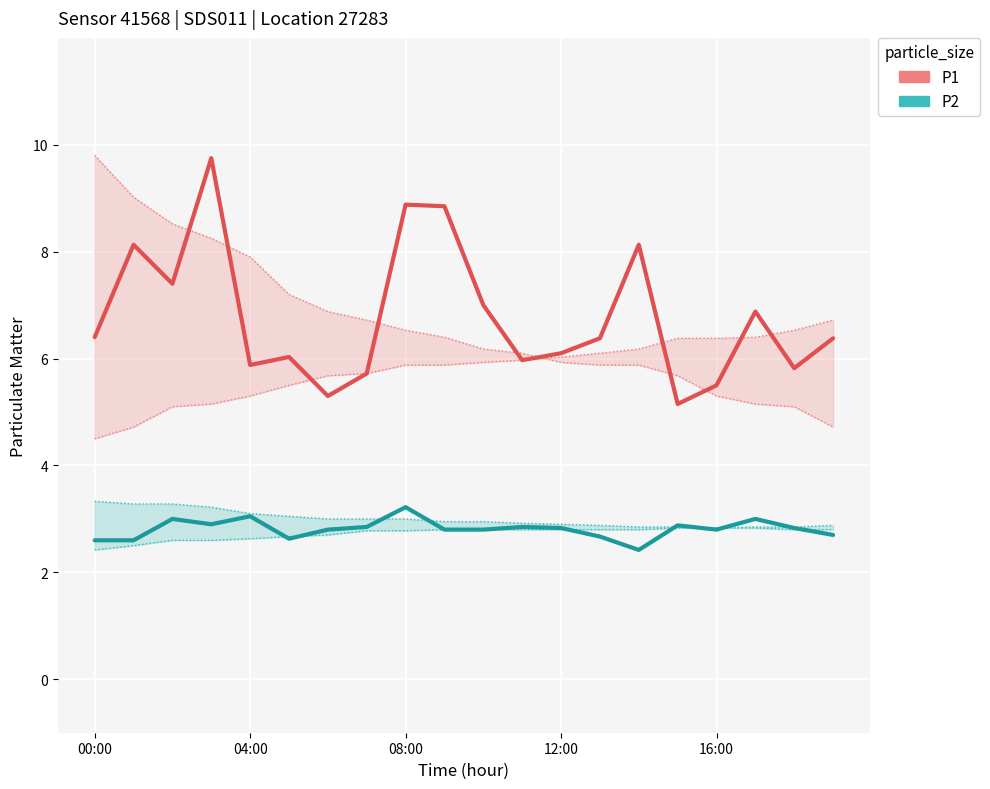

True or false: P1 has more than 1 points higher than both neighbors.

True